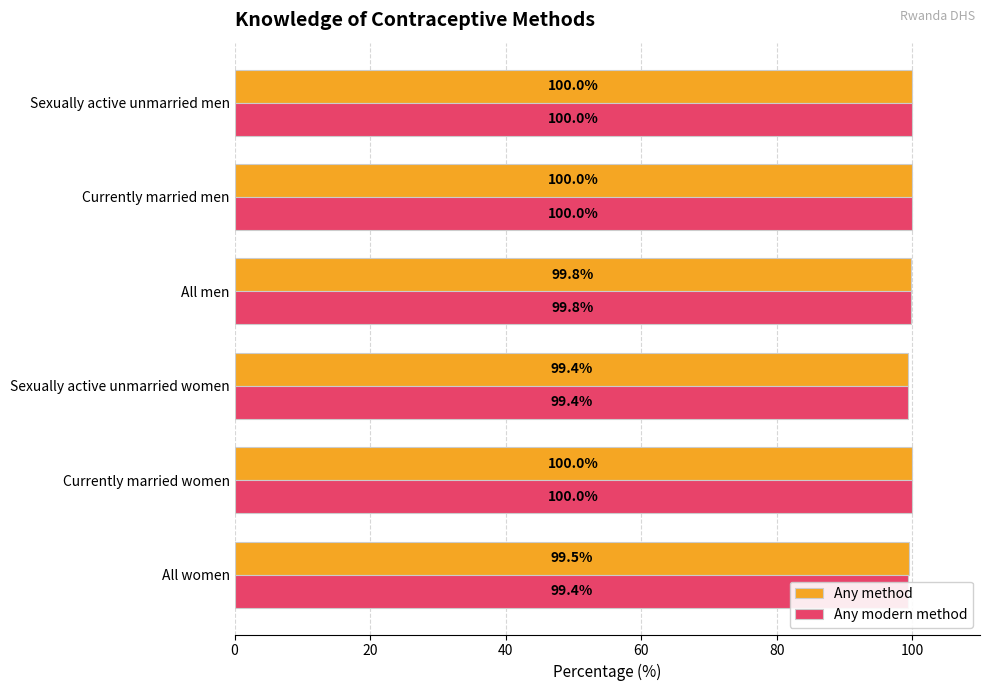

The Any modern method series shows 172.5 at All men. True or false?

False